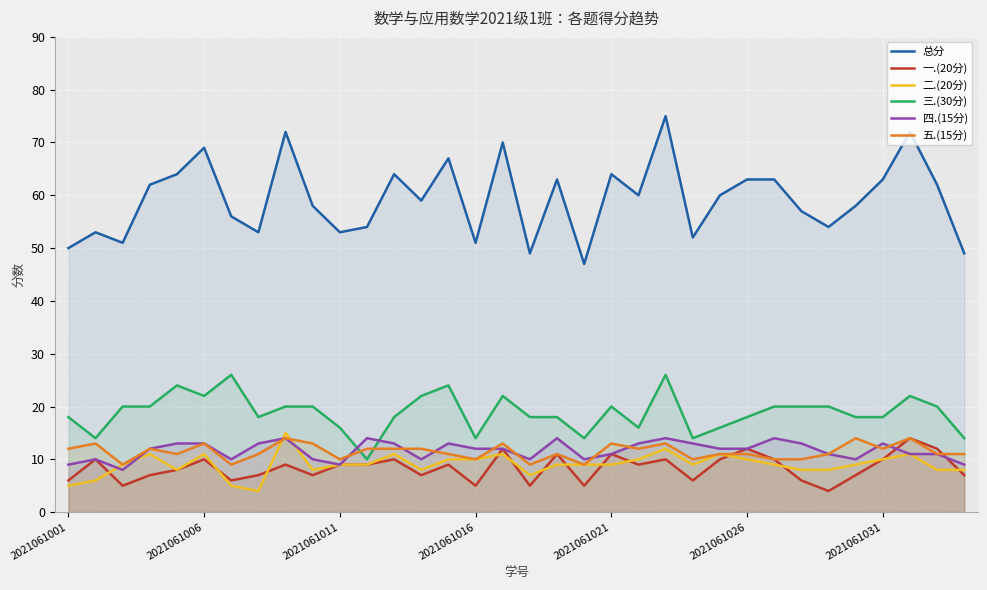

True or false: 五.(15分) and 二.(20分) cross at least once.

True